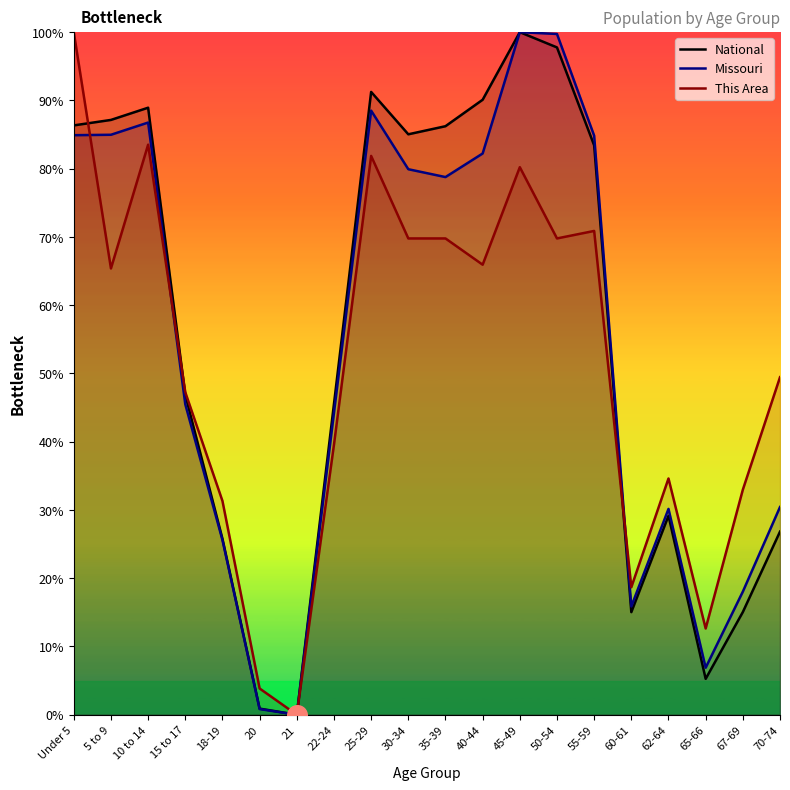

Which series contains the lowest Y value?

National